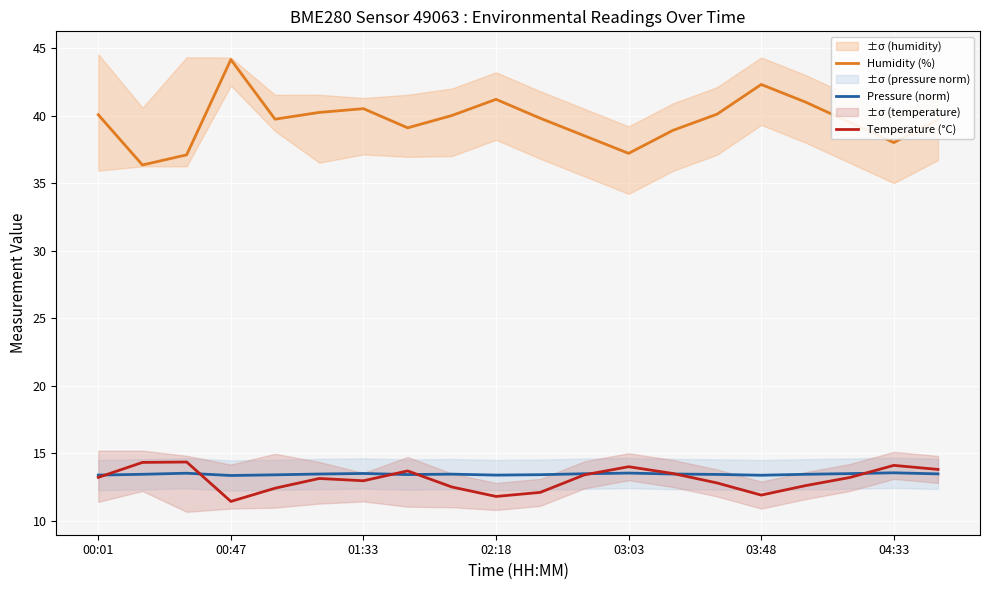

How many data points does each series have?

20